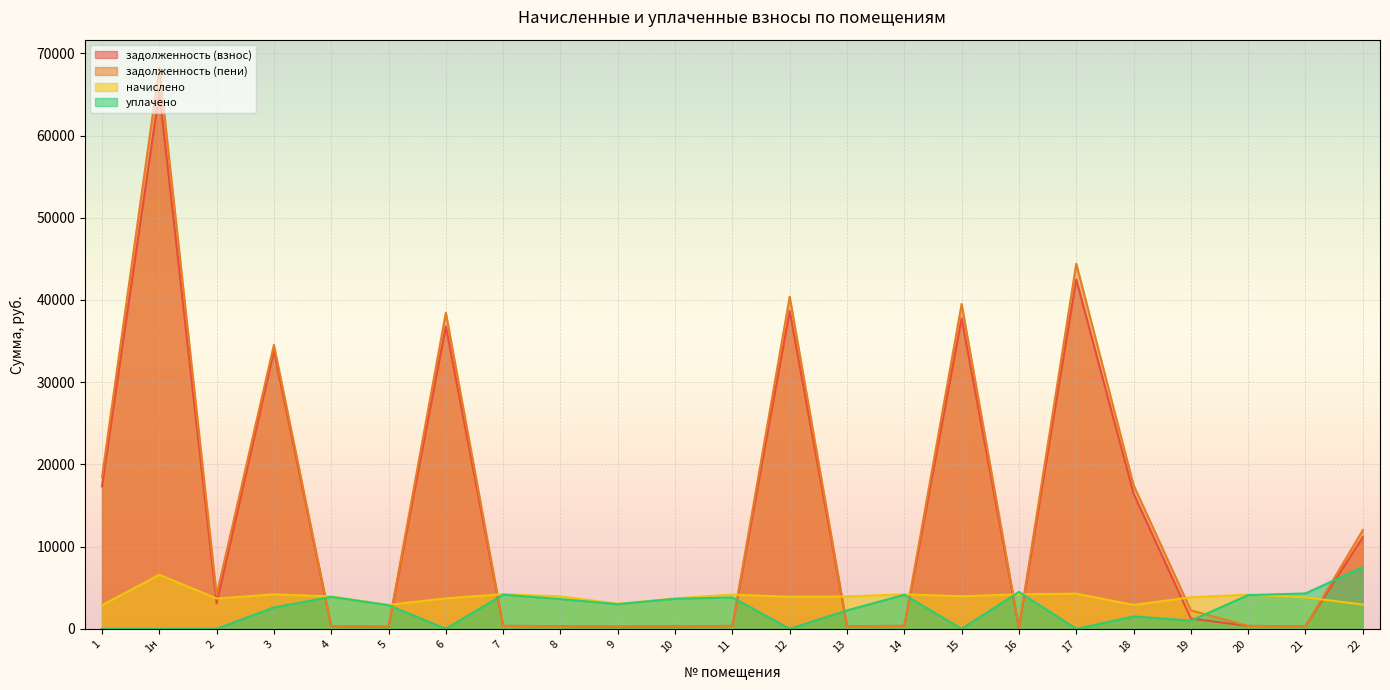

Which series has the largest total across all categories?

задолженность (пени)